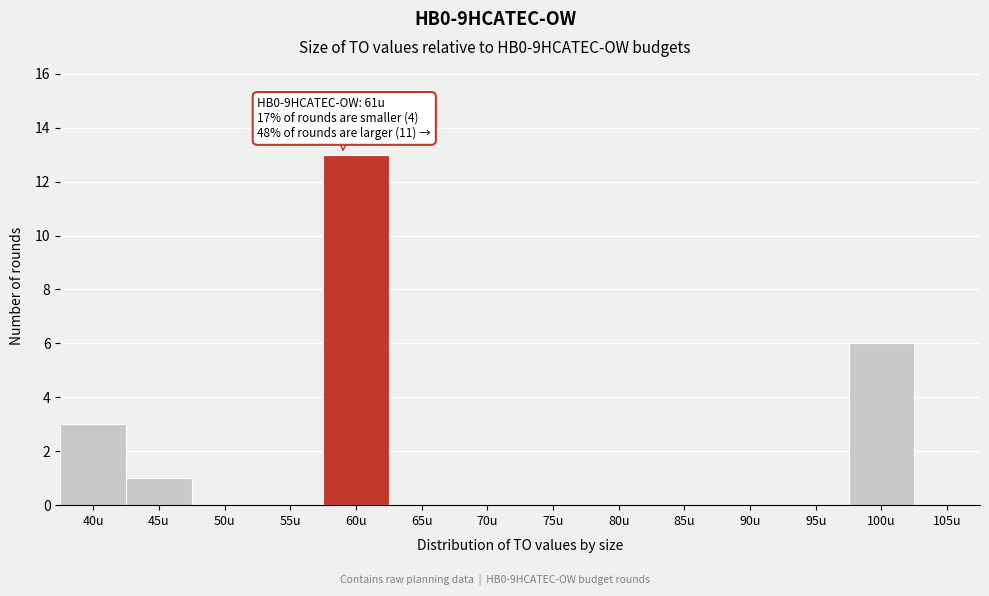

Reading left to right, list all the values displayed in this chart.

40u=3	45u=1	50u=0	55u=0	60u=13	65u=0	70u=0	75u=0	80u=0	85u=0	90u=0	95u=0	100u=6	105u=0